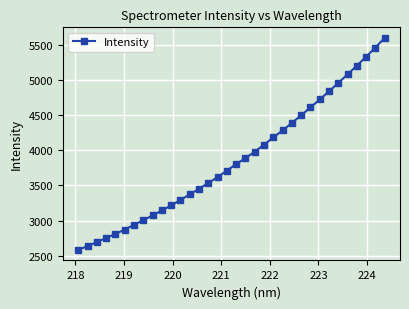

What is the value of the 8th point from the left?

3005.9